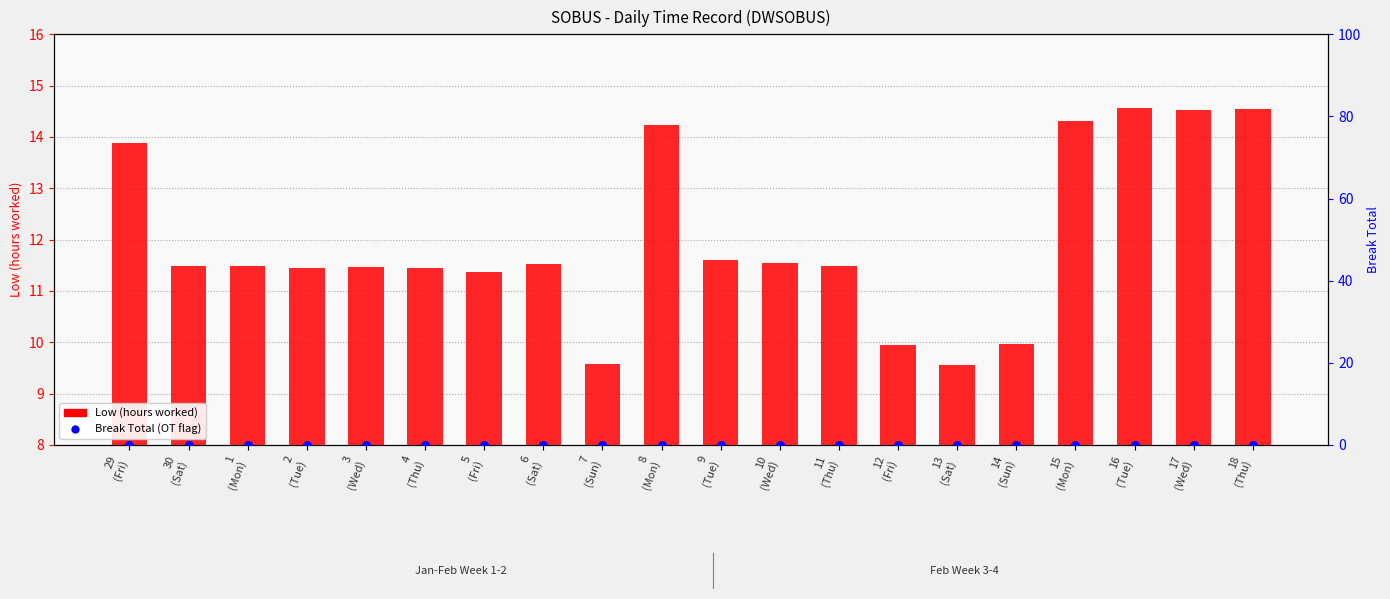

Which series contains the highest Y value?

Low (hours worked)